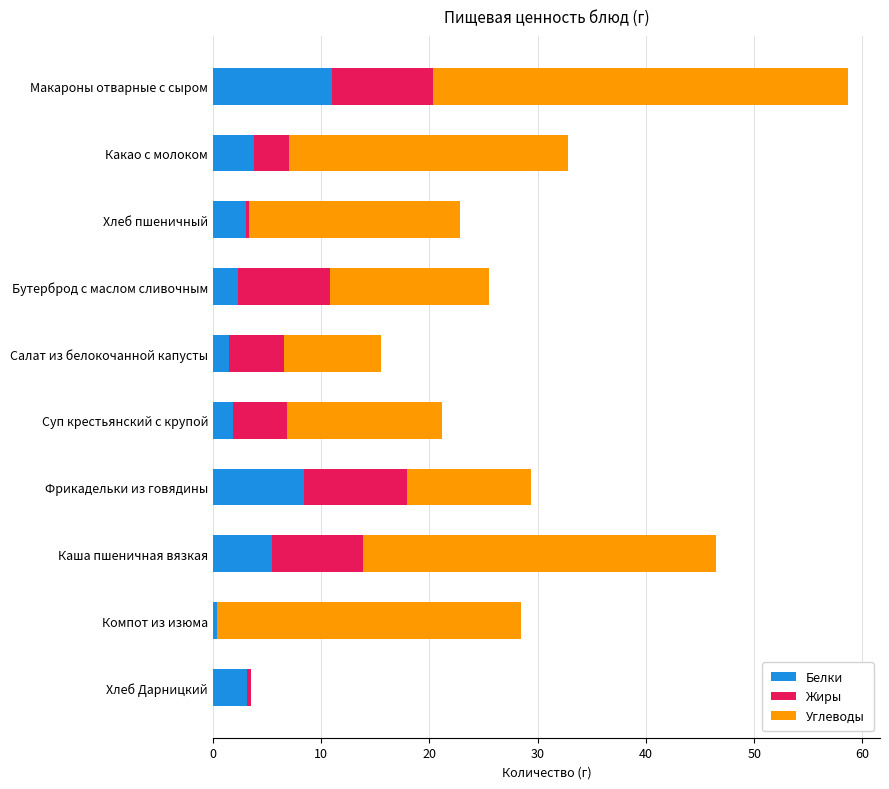

The value of Белки at Каша пшеничная вязкая is 7.4. True or false?

False